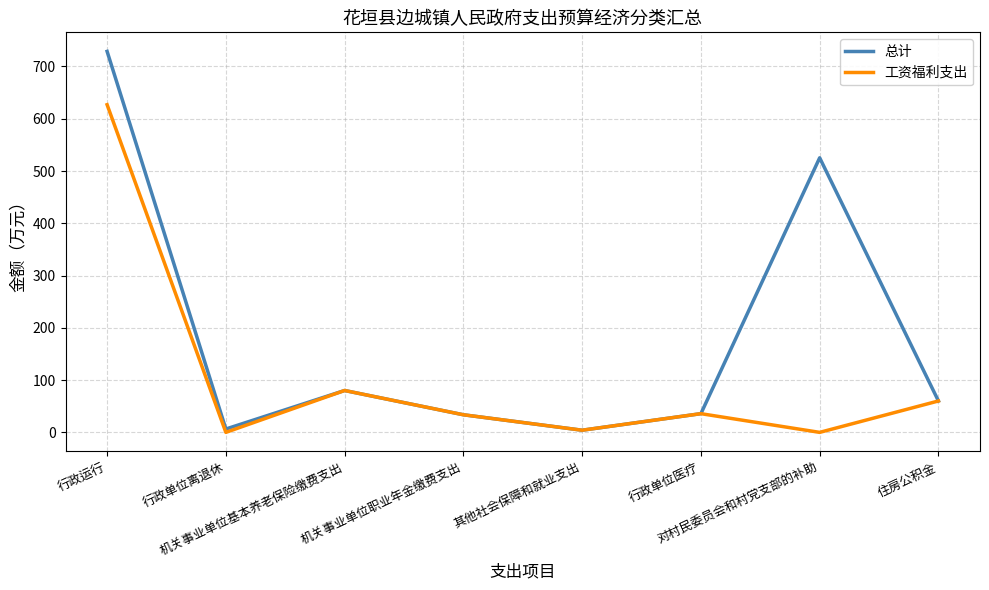

Is it true that 总计 equals 80.1 at 机关事业单位基本养老保险缴费支出?

True